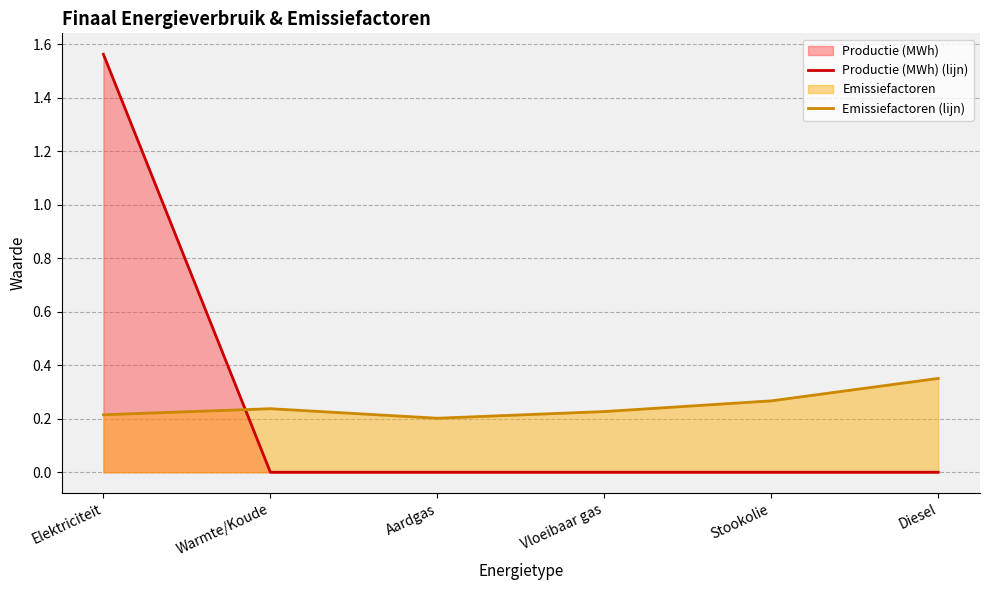

List the series in order of their peak value, highest first.

Productie (MWh) (lijn), Emissiefactoren (lijn)